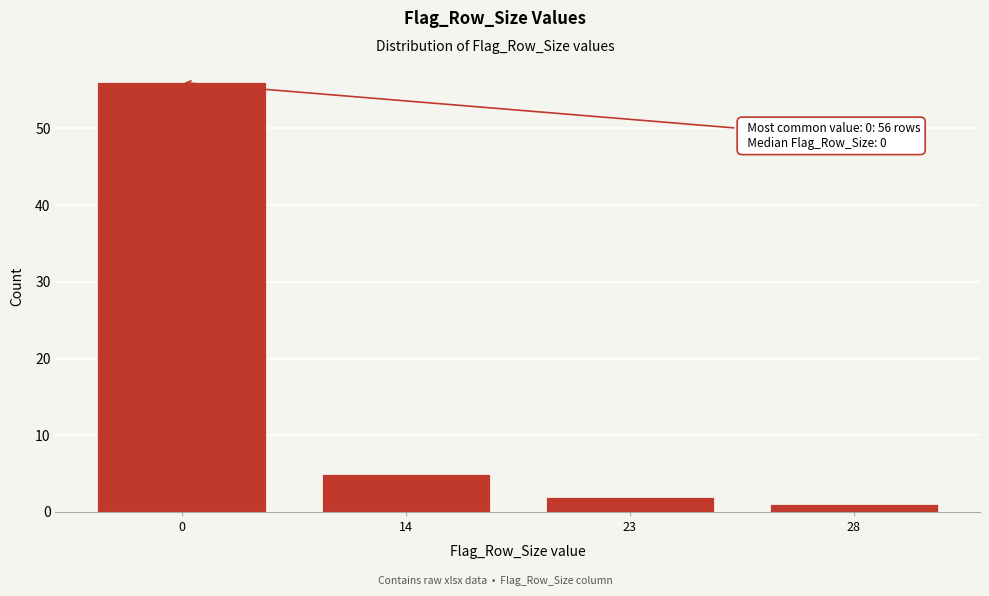

Reading right to left, extract all data points from this chart.

28=1	23=2	14=5	0=56